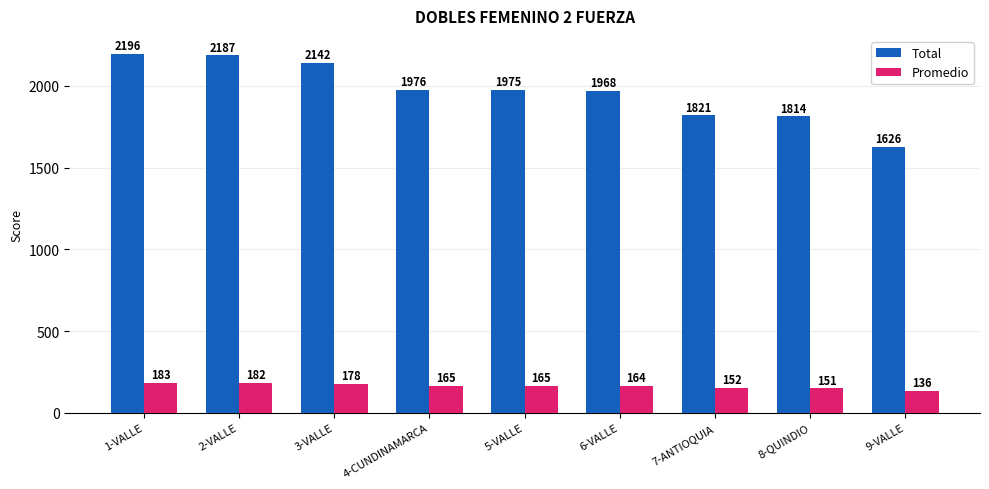

Rank the series by their average value, from lowest to highest.

Promedio, Total